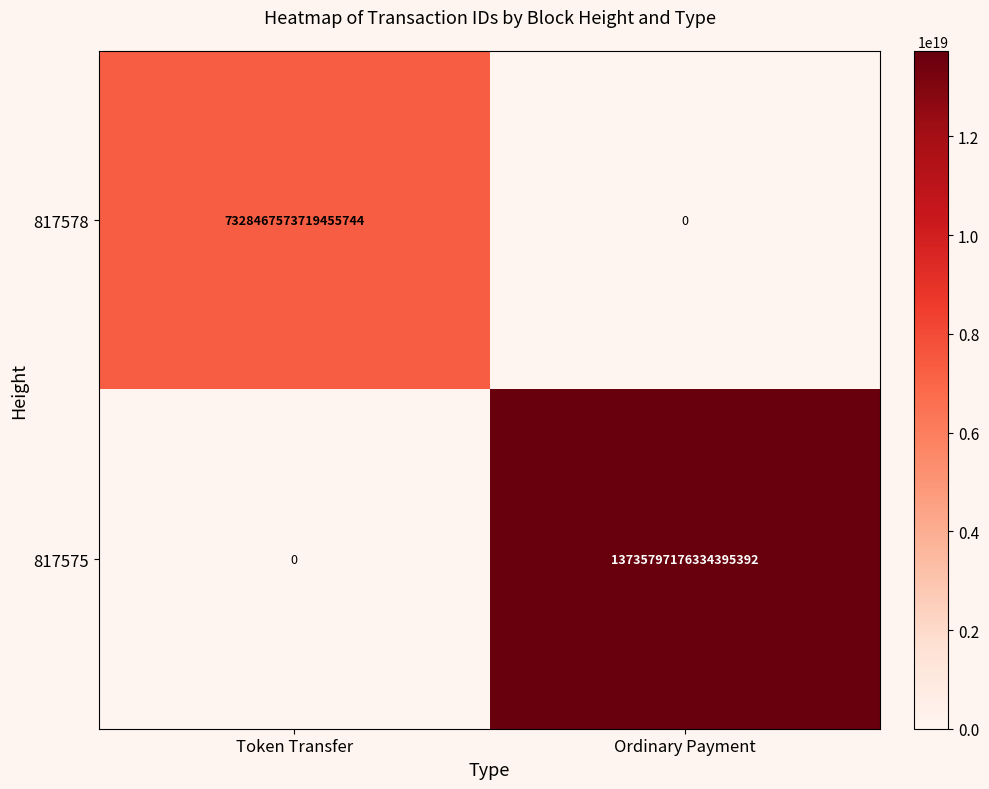

At which label is 817575 closest to 6867898588167197696?

Token Transfer